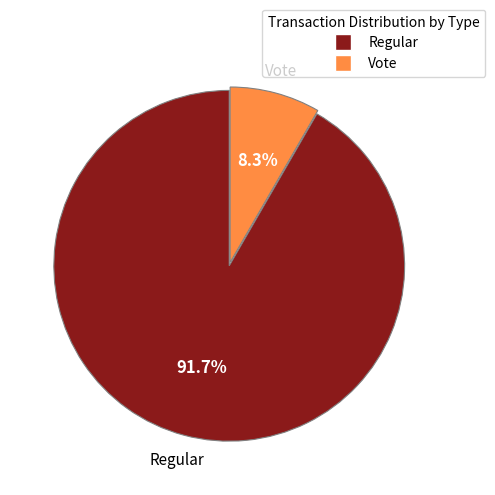

Approximately how many times larger is the value at Regular compared to Vote?

11.0